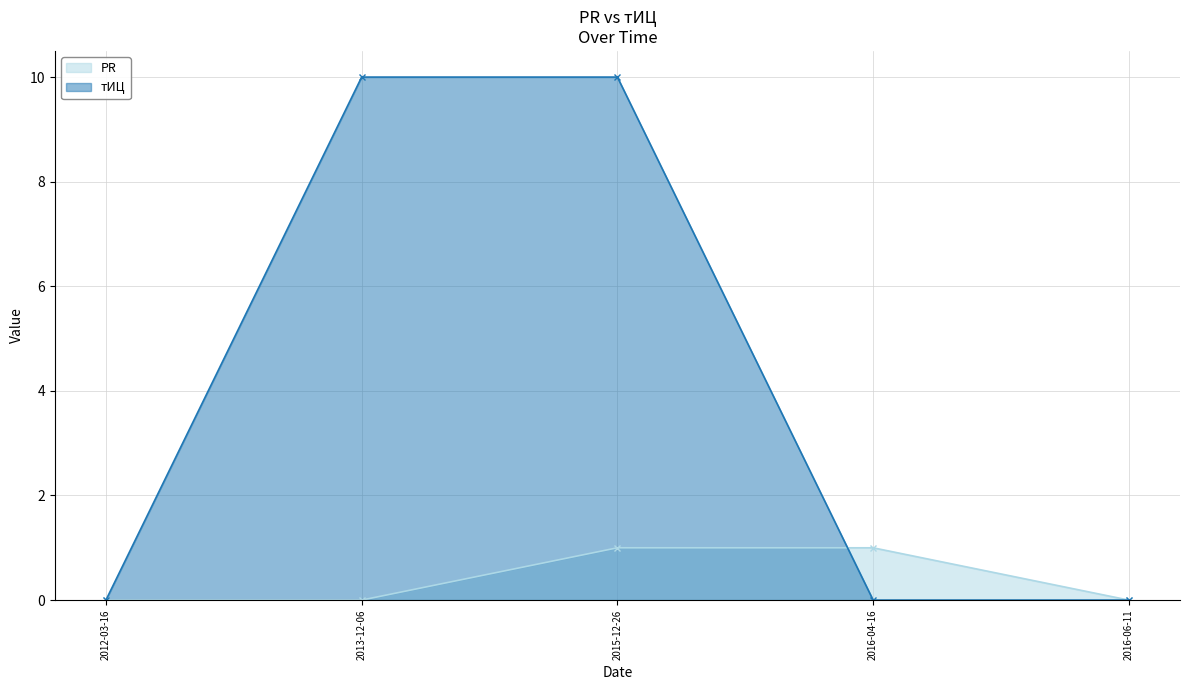

What is the difference between the highest and lowest values at 2016-04-16?

1